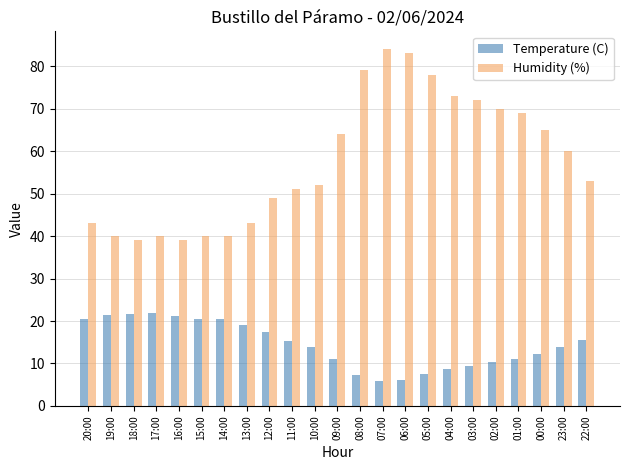

How many data points in Humidity (%) are less than 53?

11